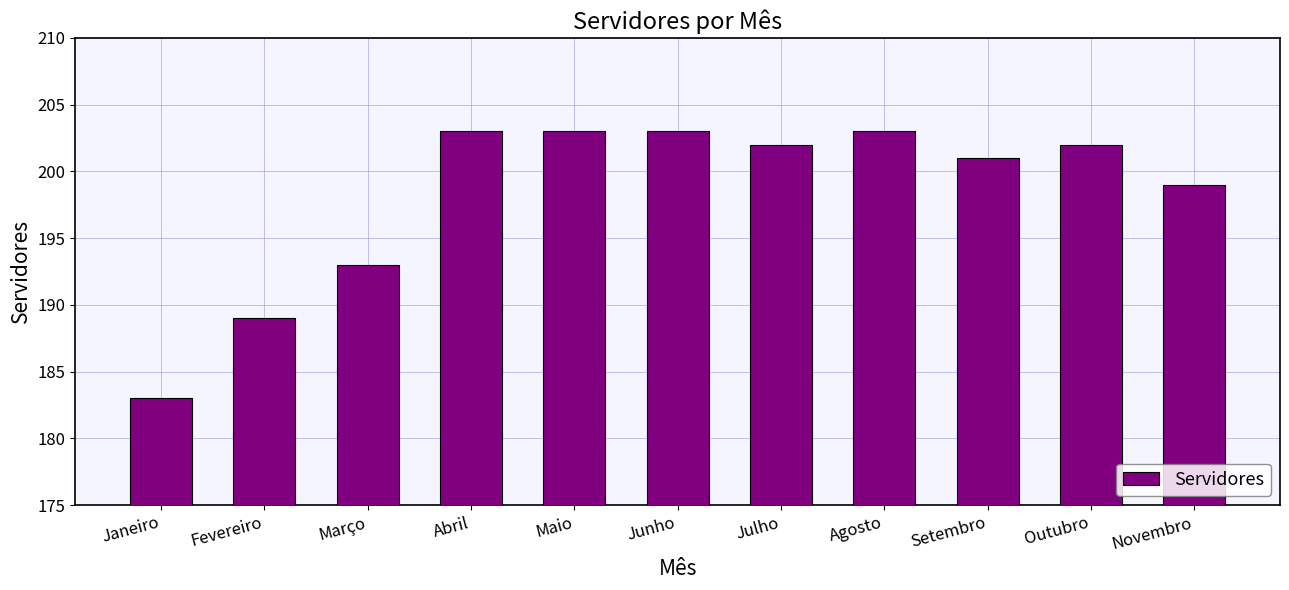

What is the change in value from Janeiro to Novembro?

+16